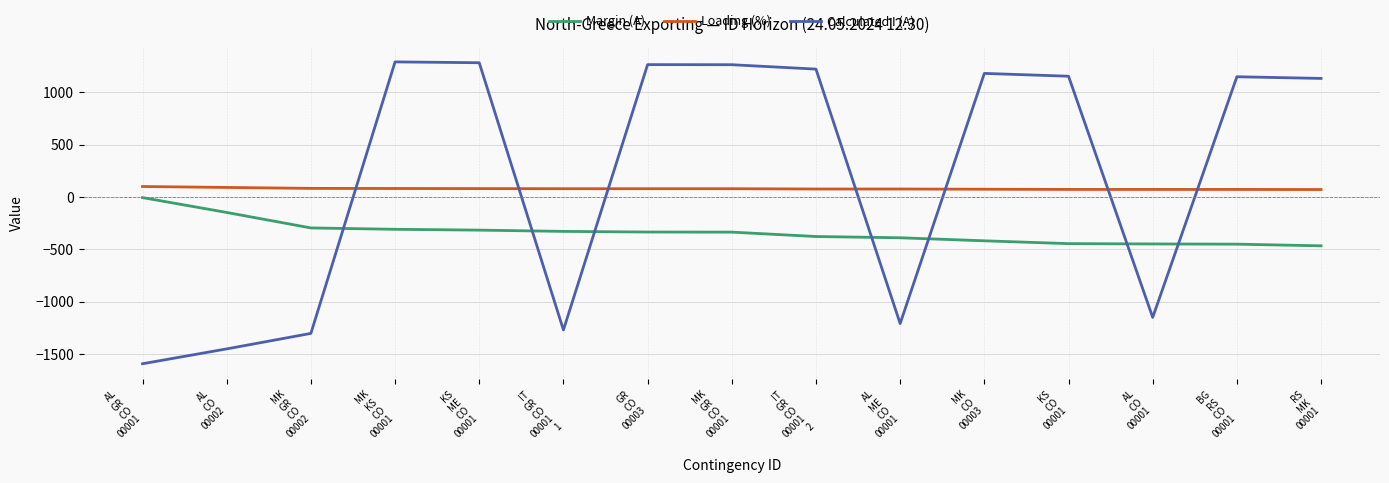

True or false: Calculated I (A) has a value of 1133 at RS
MK
00001.

True